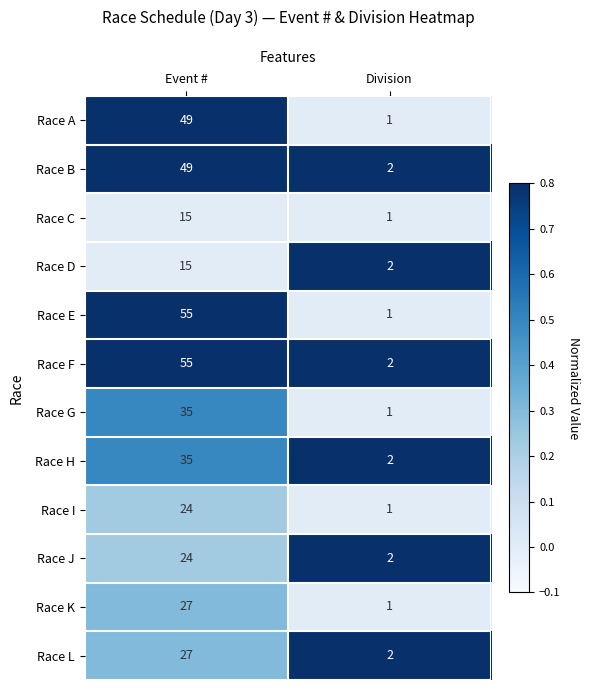

Between Event # and Division, which series saw the biggest shift?

Race E